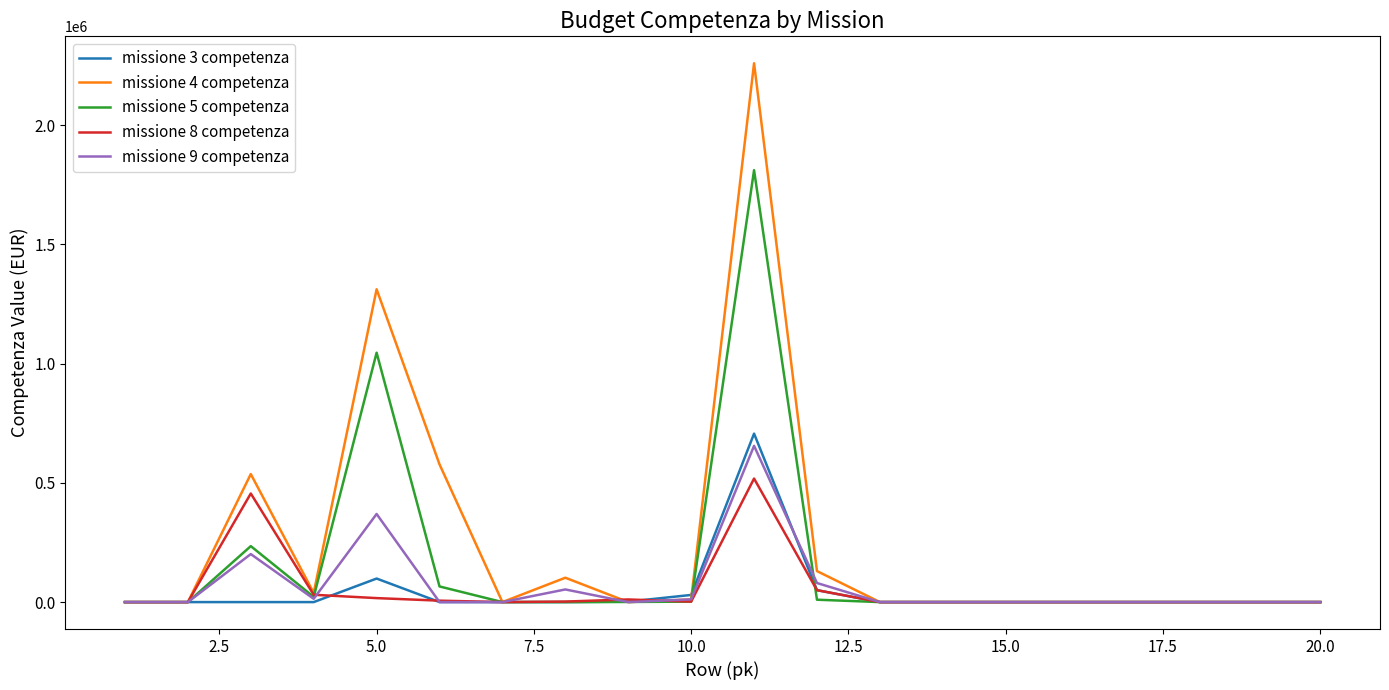

Which series has the widest spread of values?

missione 4 competenza